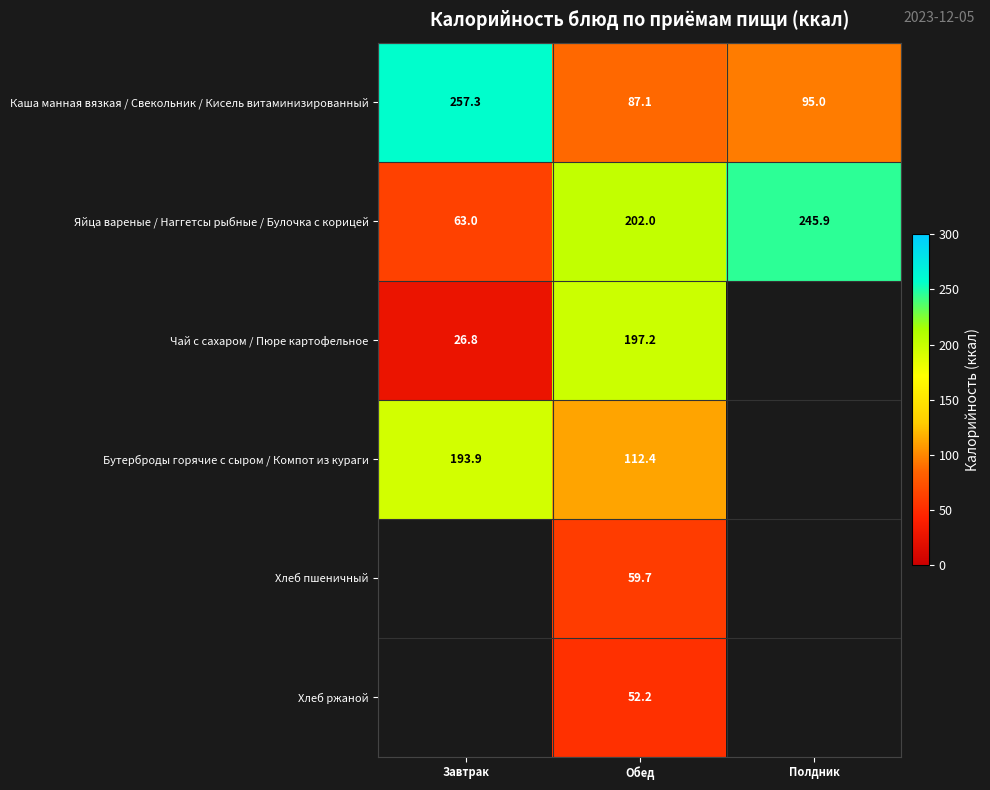

What is the greatest value displayed?

257.3